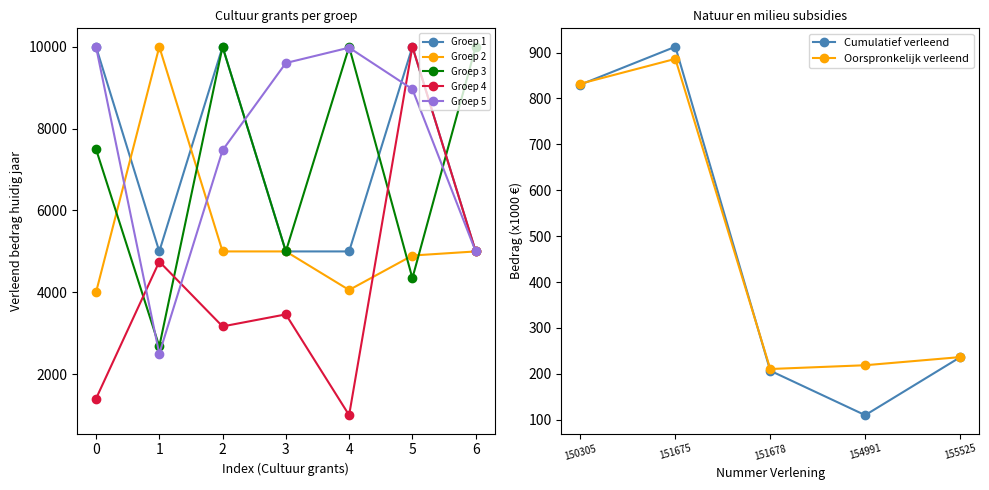

Does the chart display data point markers on the line(s)?

Yes